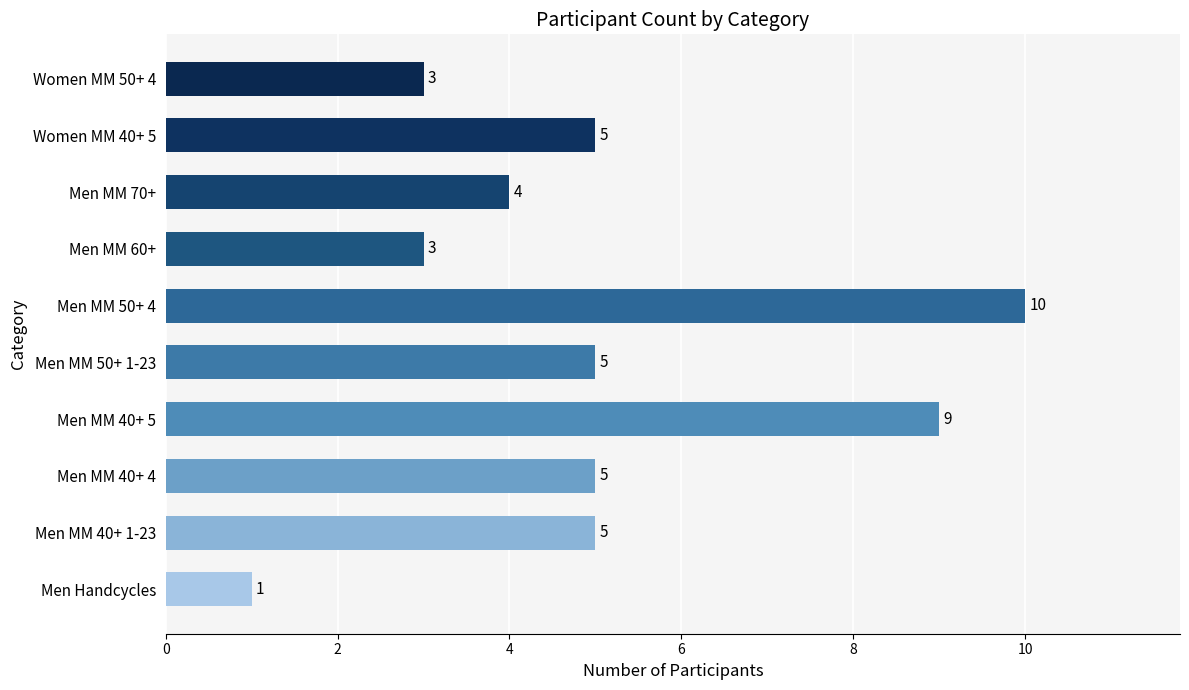

The chart shows a value of 9 at Men MM 40+ 5. True or false?

True